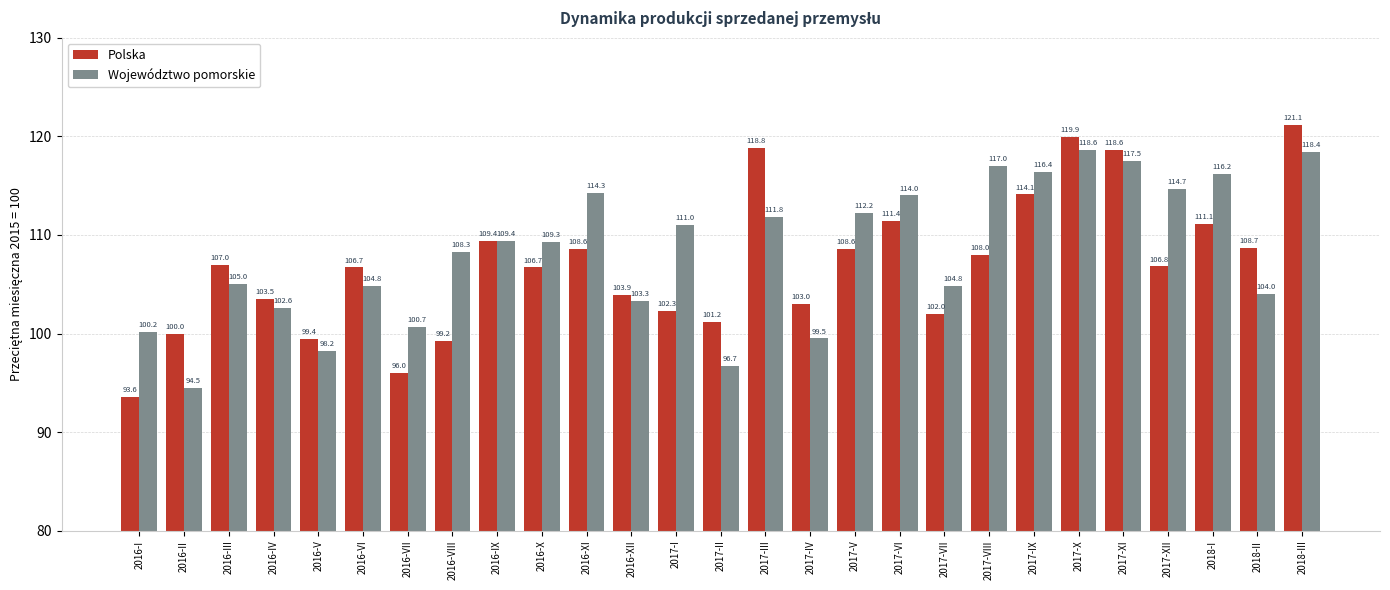

Reading right to left, list all the values displayed in this chart.

Polska: 2018-III=121.1	2018-II=108.7	2018-I=111.1	2017-XII=106.8	2017-XI=118.6	2017-X=119.9	2017-IX=114.1	2017-VIII=108.0	2017-VII=102.0	2017-VI=111.4	2017-V=108.6	2017-IV=103.0	2017-III=118.8	2017-II=101.2	2017-I=102.3	2016-XII=103.9	2016-XI=108.6	2016-X=106.7	2016-IX=109.4	2016-VIII=99.2	2016-VII=96.0	2016-VI=106.7	2016-V=99.4	2016-IV=103.5	2016-III=107.0	2016-II=100.0	2016-I=93.6
Województwo pomorskie: 2018-III=118.4	2018-II=104.0	2018-I=116.2	2017-XII=114.7	2017-XI=117.5	2017-X=118.6	2017-IX=116.4	2017-VIII=117.0	2017-VII=104.8	2017-VI=114.0	2017-V=112.2	2017-IV=99.5	2017-III=111.8	2017-II=96.7	2017-I=111.0	2016-XII=103.3	2016-XI=114.3	2016-X=109.3	2016-IX=109.4	2016-VIII=108.3	2016-VII=100.7	2016-VI=104.8	2016-V=98.2	2016-IV=102.6	2016-III=105.0	2016-II=94.5	2016-I=100.2